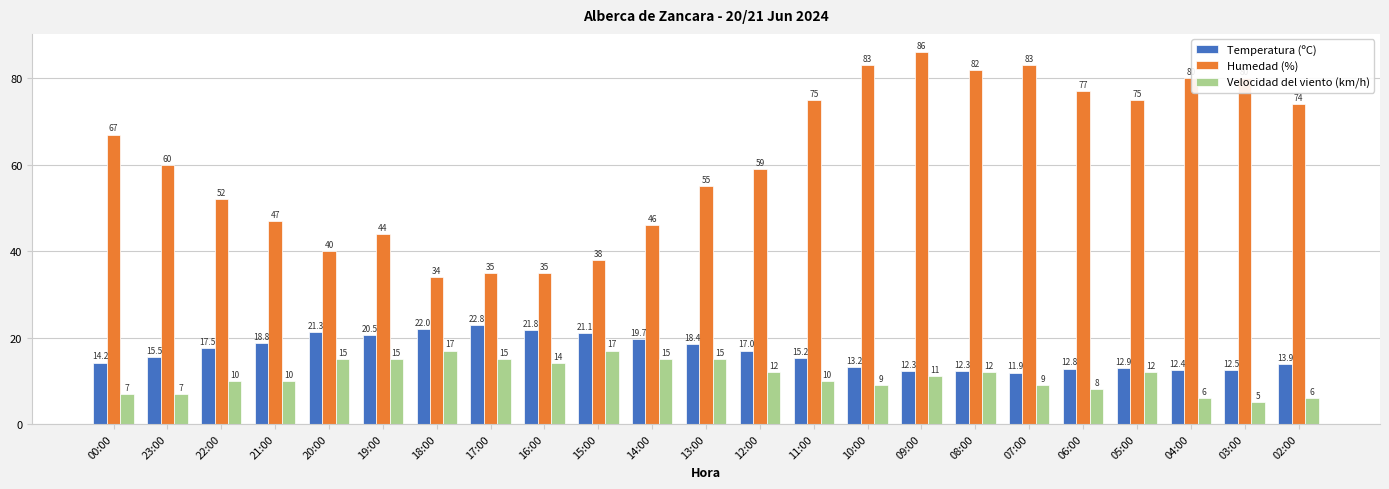

What position from the right is 22:00?

21